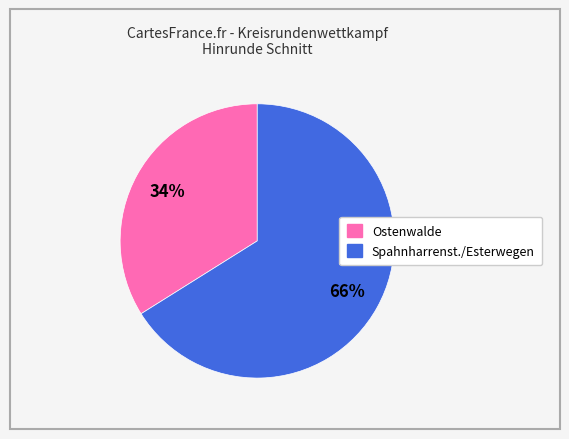

Is there any slice that represents more than half of the pie?

Yes